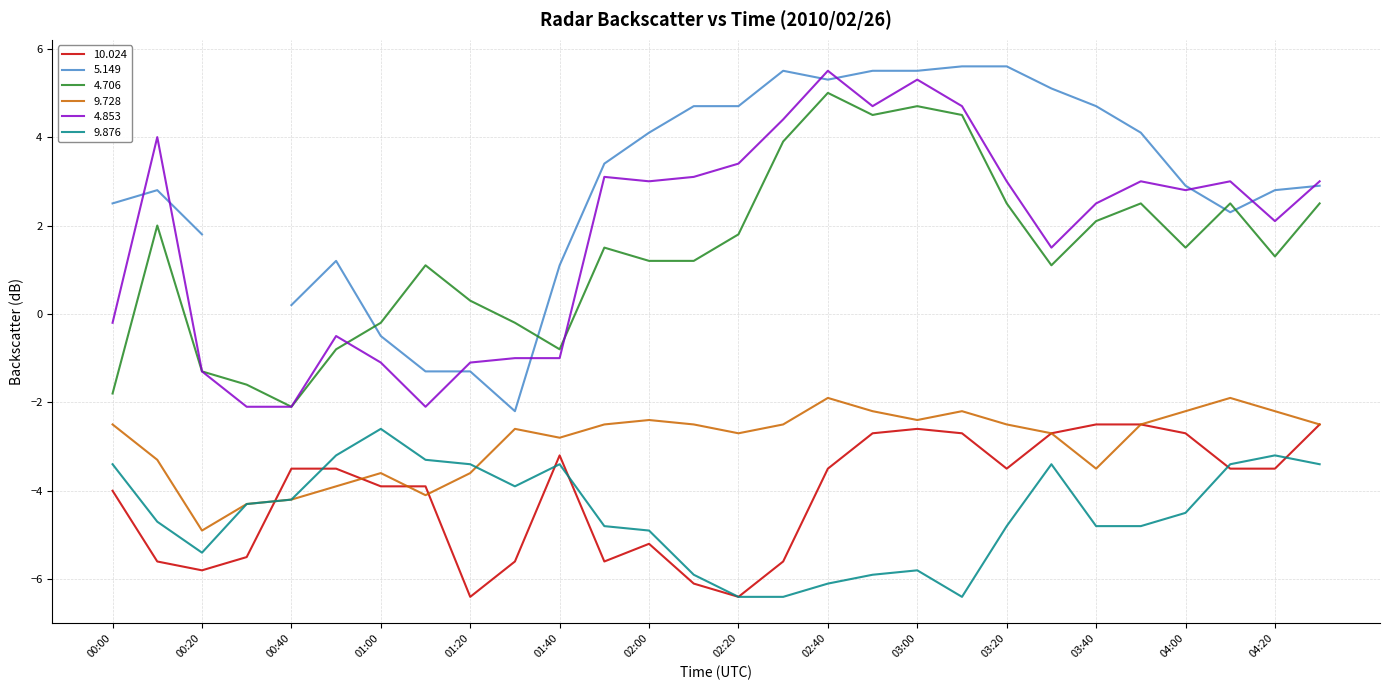

What is the value of the   4.706 point at the 25th from the left?

1.5